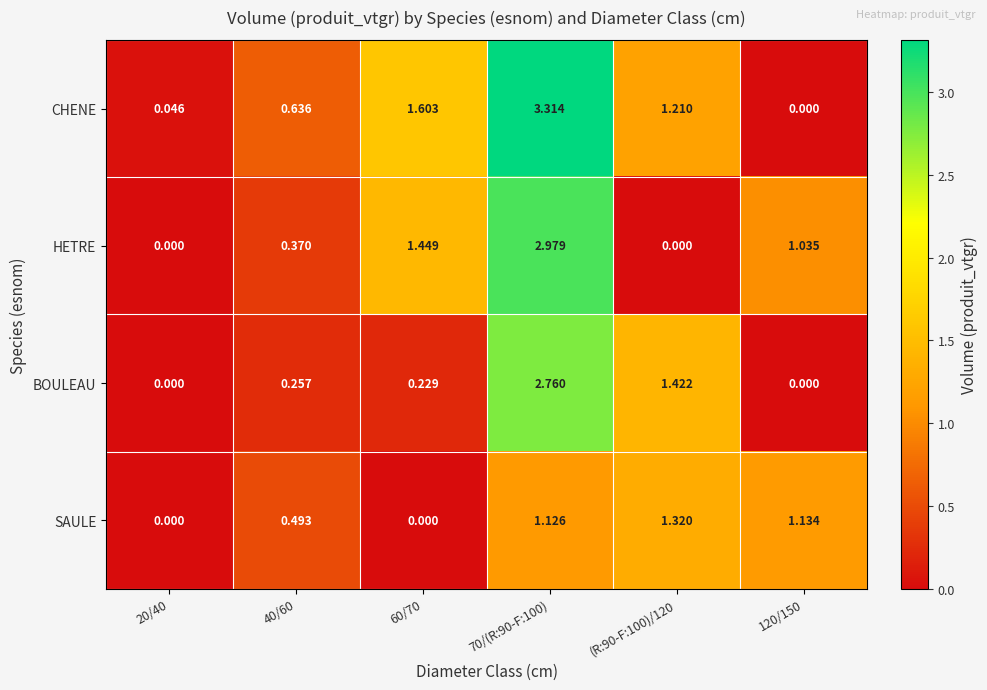

Is the value of SAULE at 120/150 greater than the value of CHENE at 120/150?

Yes